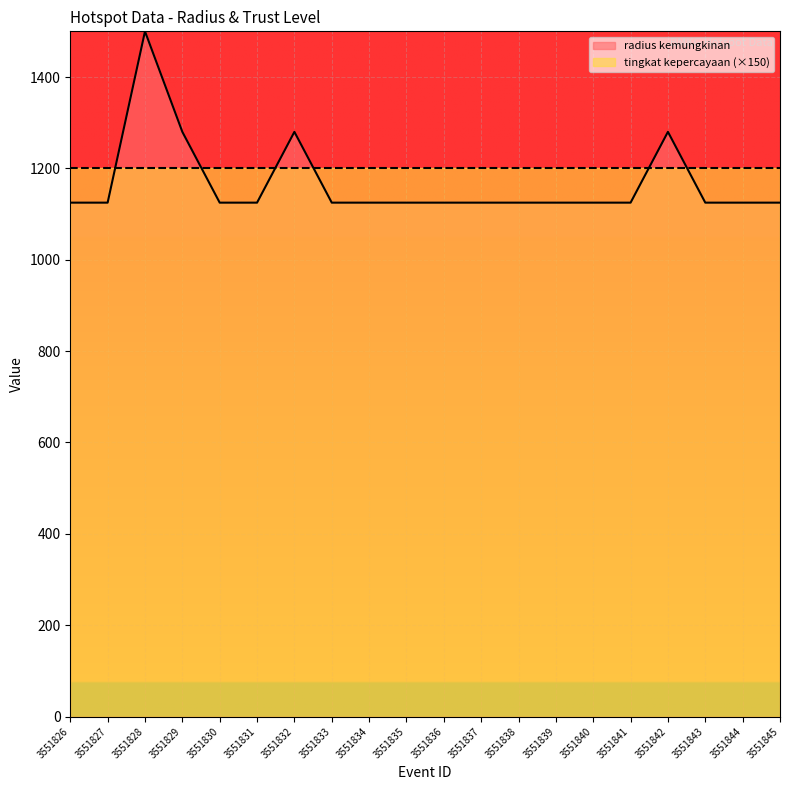

List the labels in order of value, largest first.

3551828, 3551829, 3551832, 3551842, 3551826, 3551827, 3551830, 3551831, 3551833, 3551834, 3551835, 3551836, 3551837, 3551838, 3551839, 3551840, 3551841, 3551843, 3551844, 3551845